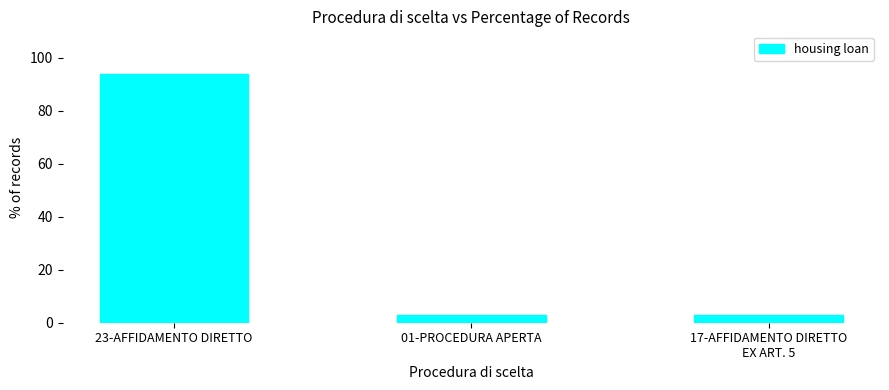

At which category does the chart reach its peak across all series?

23-AFFIDAMENTO DIRETTO